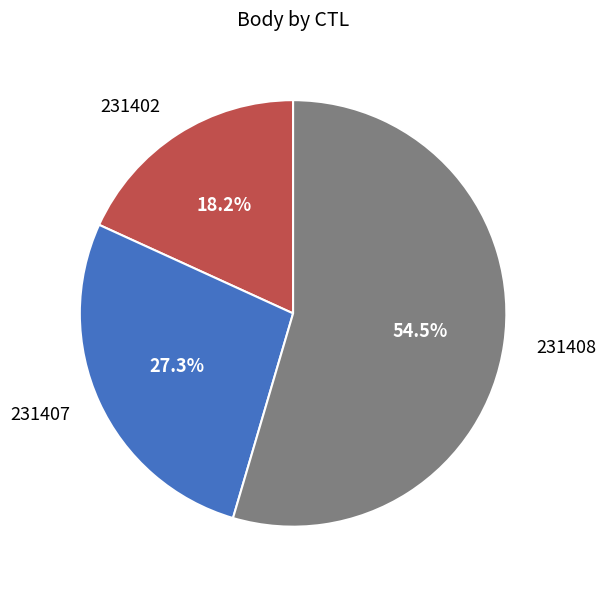

To the nearest percent, what is the average slice percentage?

33%